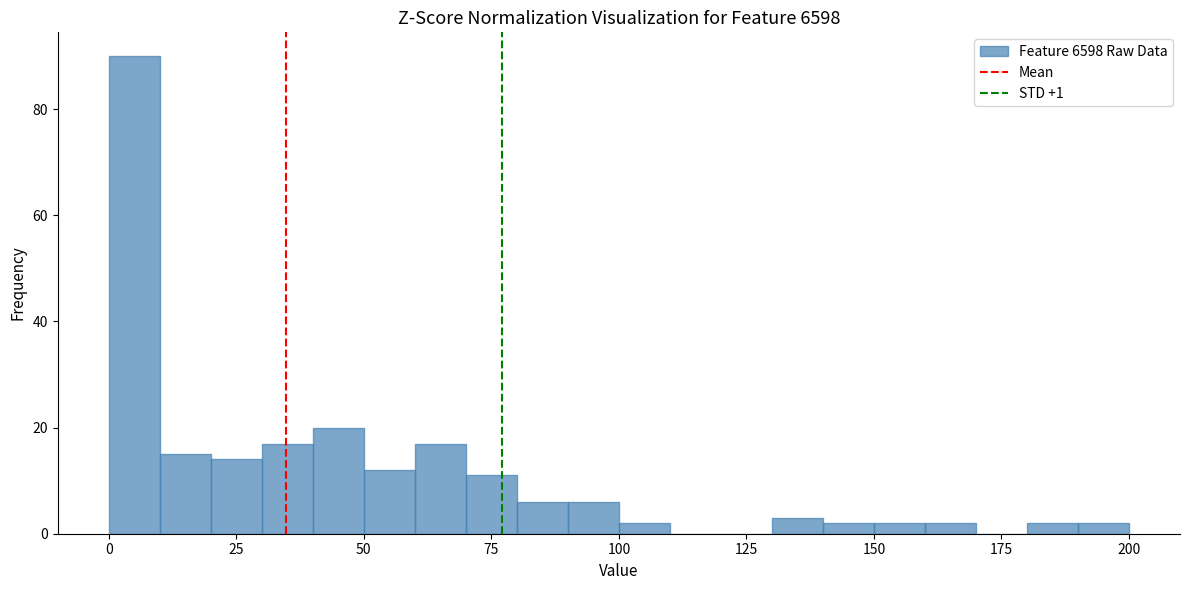

Around what value on the x-axis is the tallest bar? Give the approximate position of its centre, as read against the axis.

5